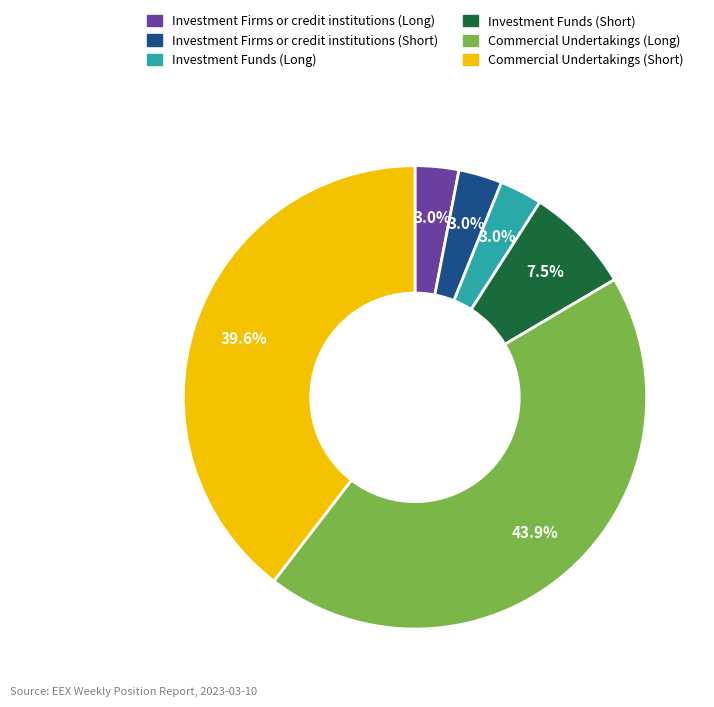

Do Investment Funds (Long) and Commercial Undertakings (Short) together represent more than half of the pie?

No